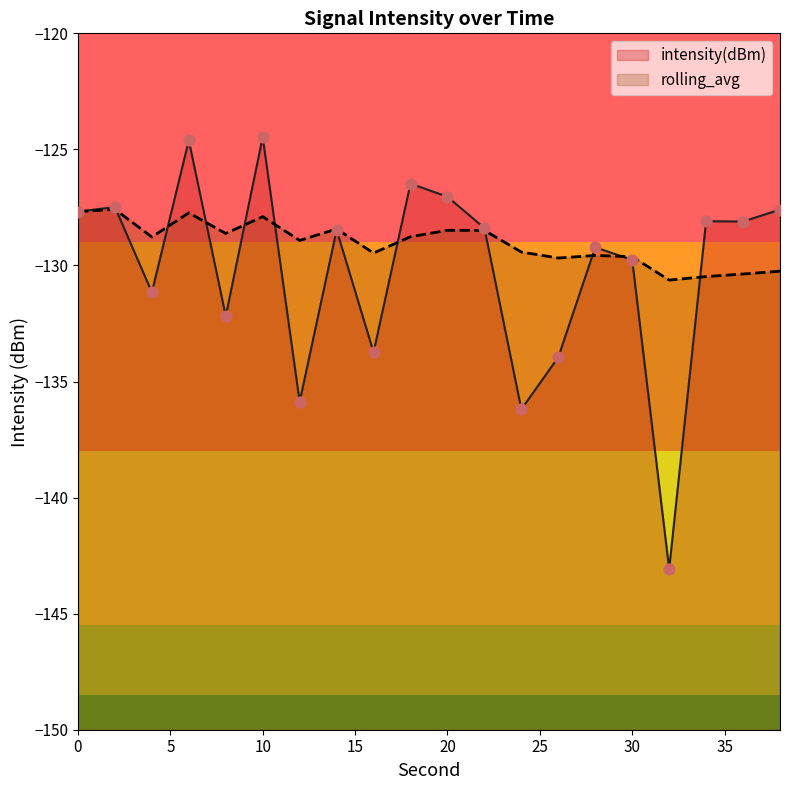

Which series has the largest total across all categories?

rolling_avg